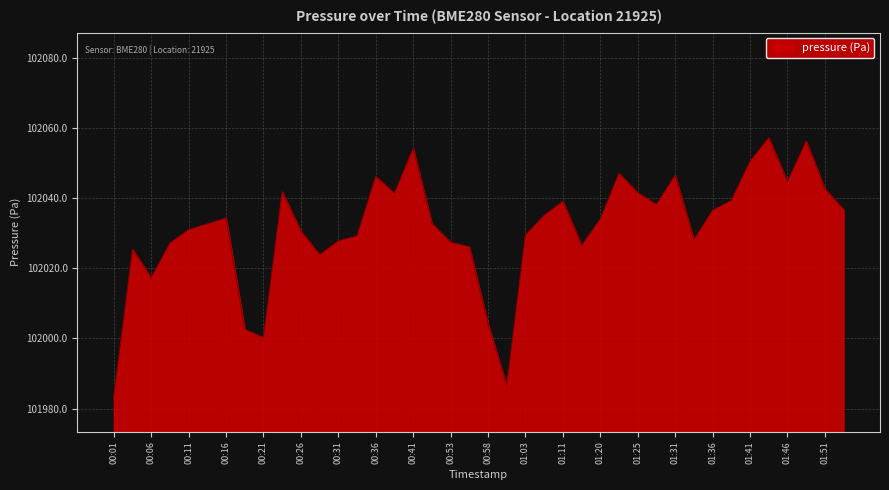

Does the chart have visible grid lines?

Yes